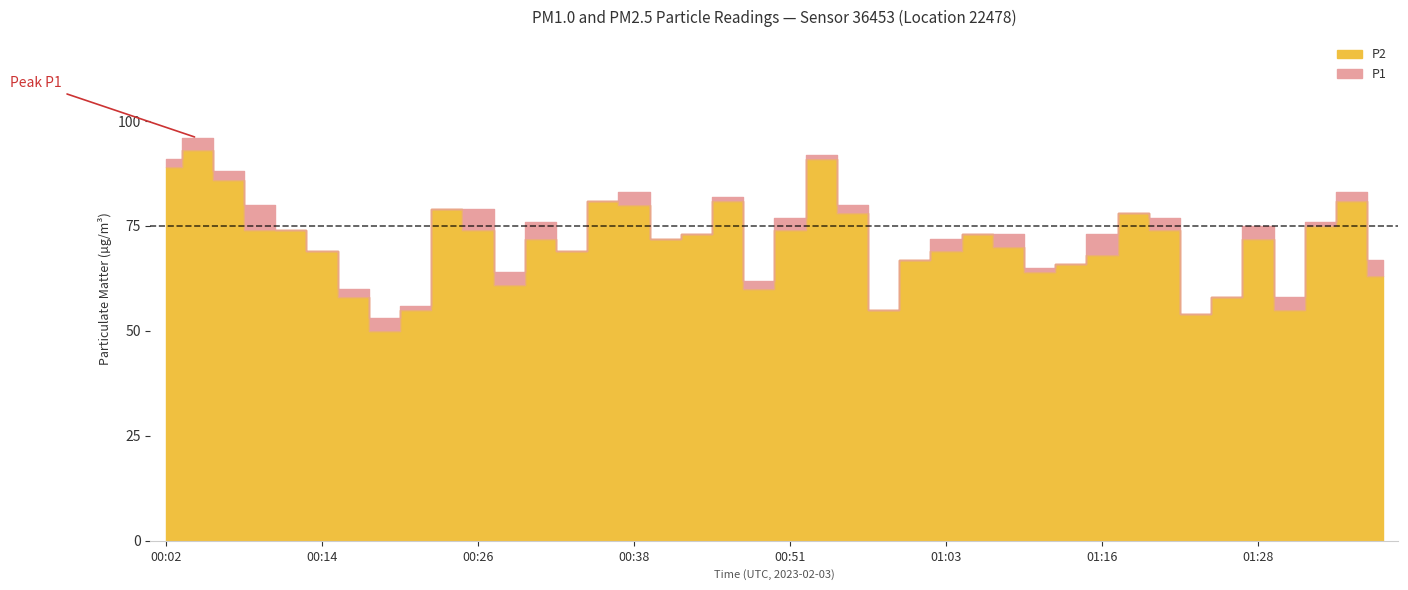

List the labels in order of P2 value, smallest first.

00:19, 01:23, 00:21, 00:58, 01:30, 00:16, 01:25, 00:48, 00:29, 01:38, 01:11, 01:13, 01:01, 01:16, 00:14, 00:34, 01:03, 01:08, 00:31, 00:41, 01:28, 00:43, 01:06, 00:09, 00:11, 00:26, 00:51, 01:20, 01:33, 00:56, 01:18, 00:24, 00:38, 00:36, 00:46, 01:35, 00:06, 00:02, 00:53, 00:04